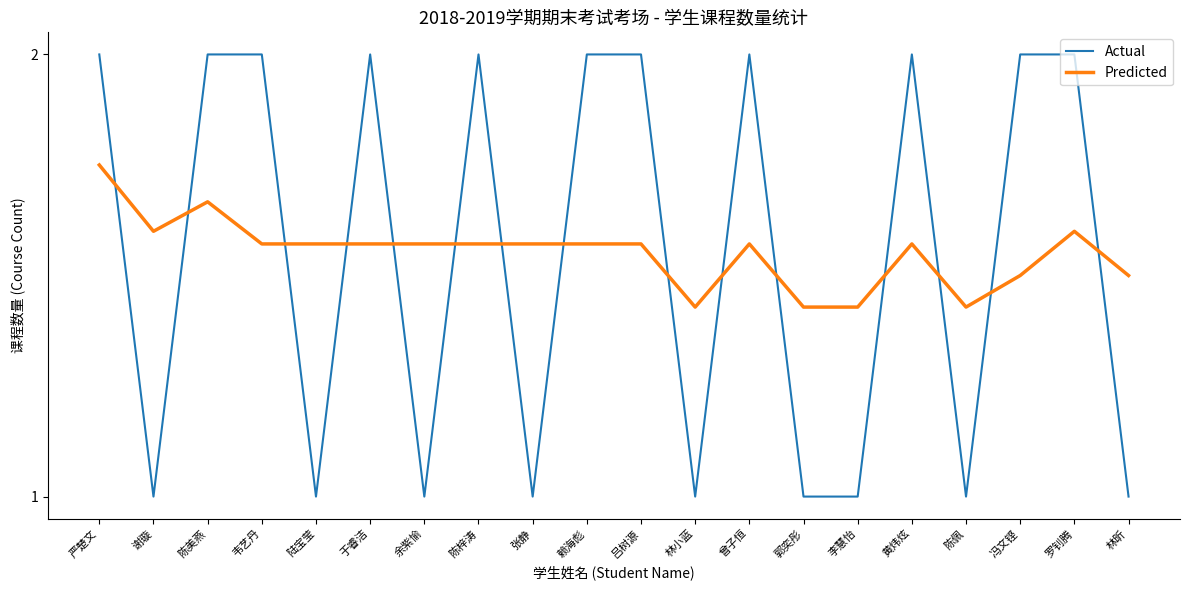

Between which two adjacent categories do Predicted and Actual first intersect?

严楚文 and 谢璇